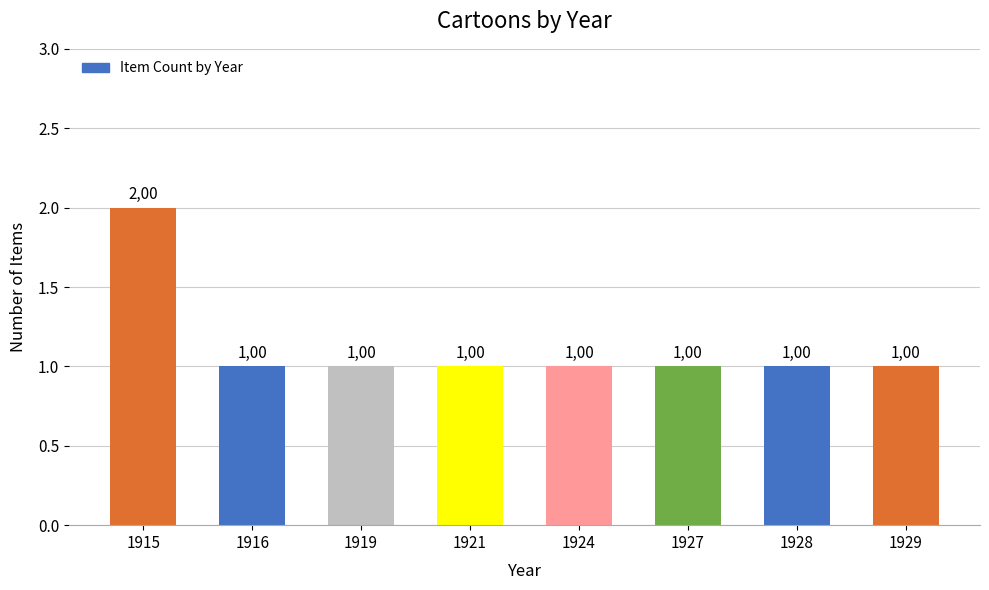

The chart shows a value of 1 at 1916. True or false?

True